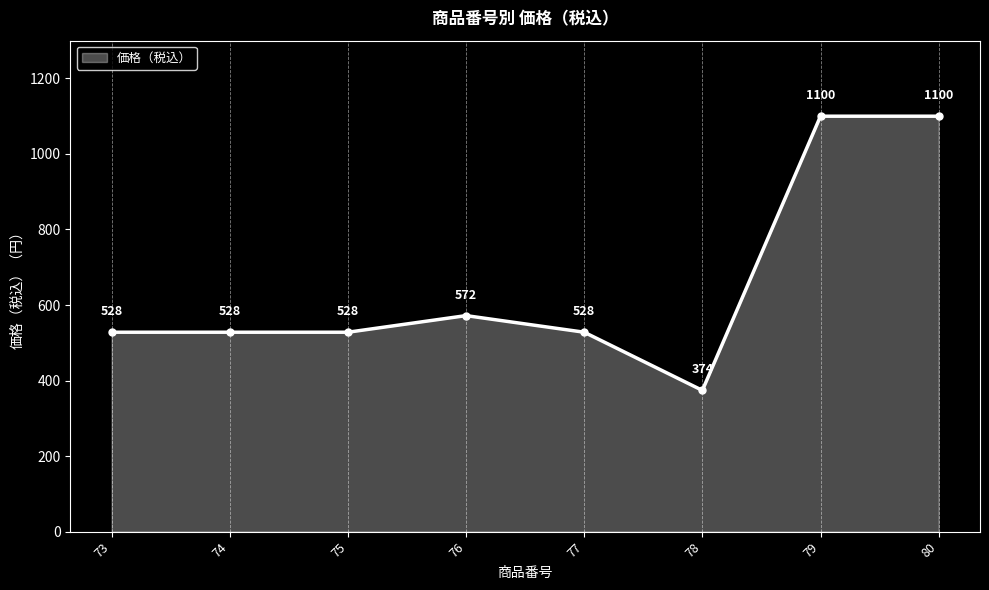

Reading right to left, what are all the values shown in this chart?

1100	1100	374	528	572	528	528	528